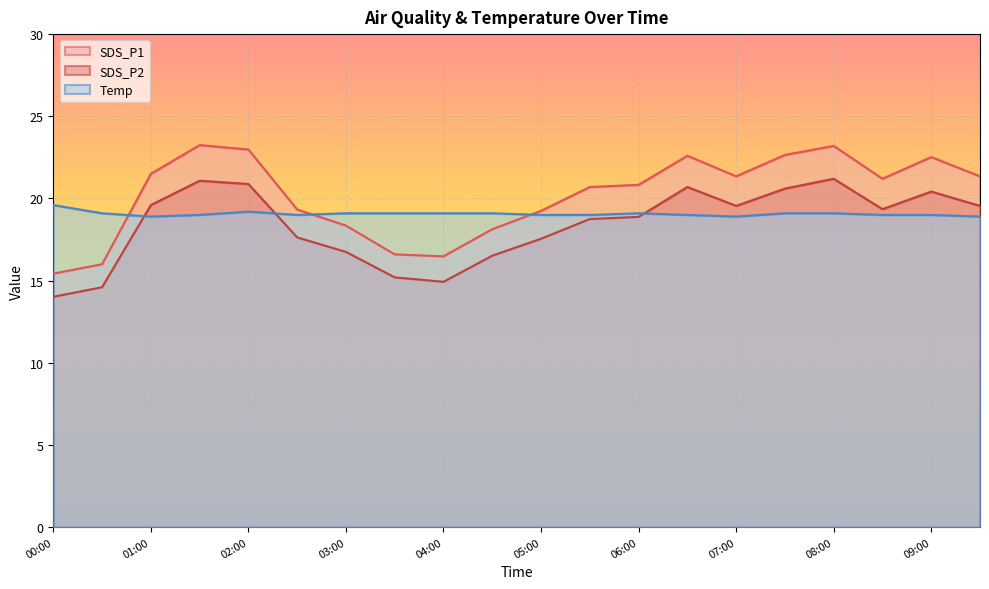

True or false: SDS_P2 and SDS_P1 cross at least once.

False